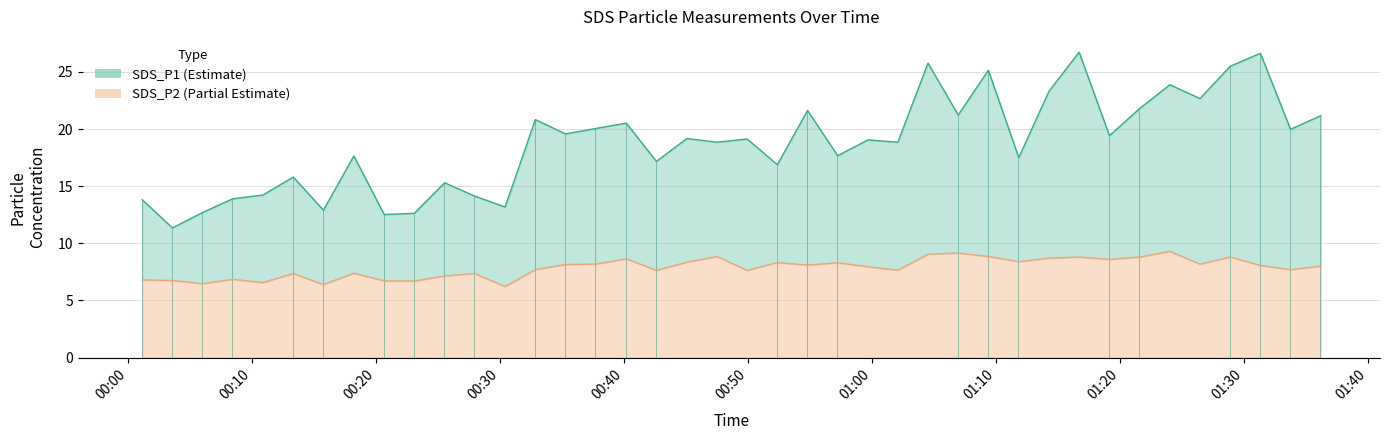

The SDS_P1 series shows 25.8 at 2021/03/05 01:04:31. True or false?

True